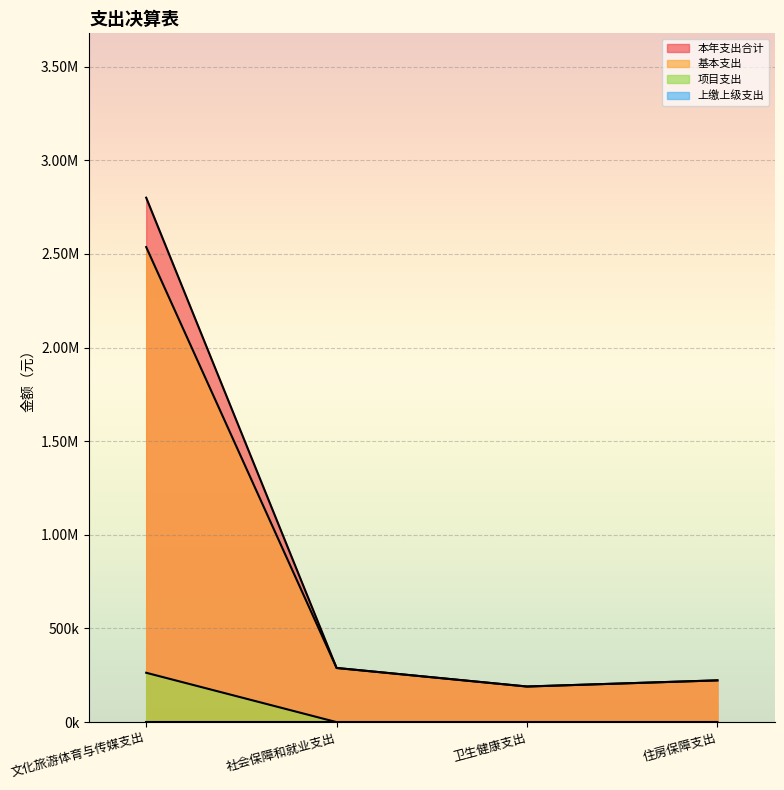

What is the spread (max minus min) of values at 社会保障和就业支出?

289155.2